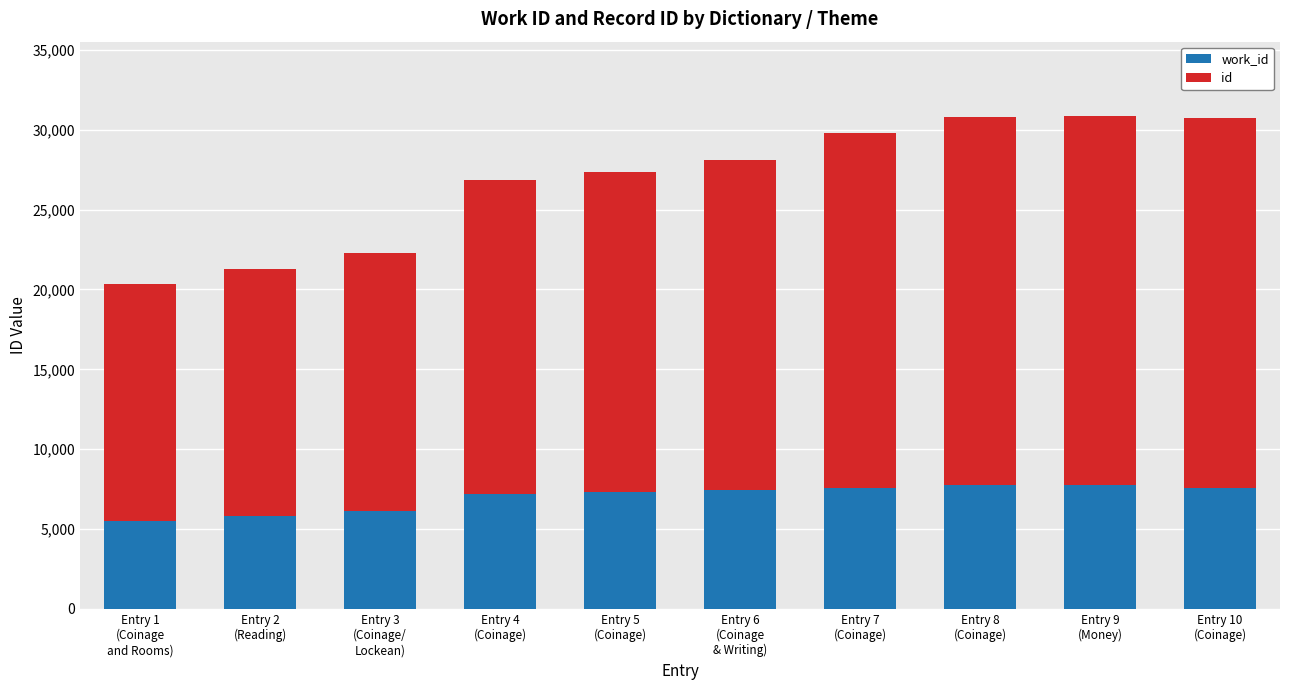

Count the number of data series in this chart.

2